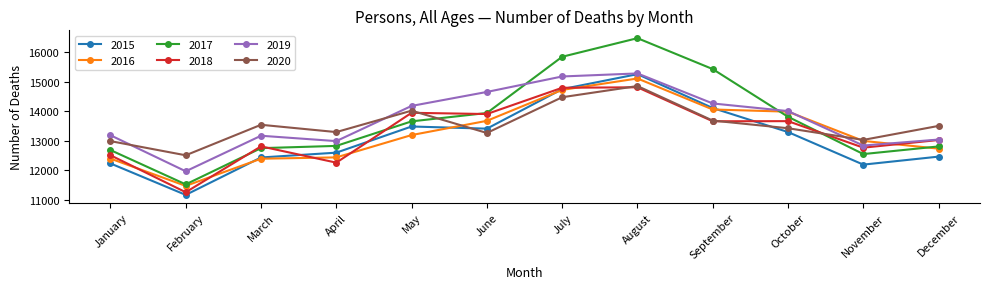

At which category does 2015 reach its first local peak?

May